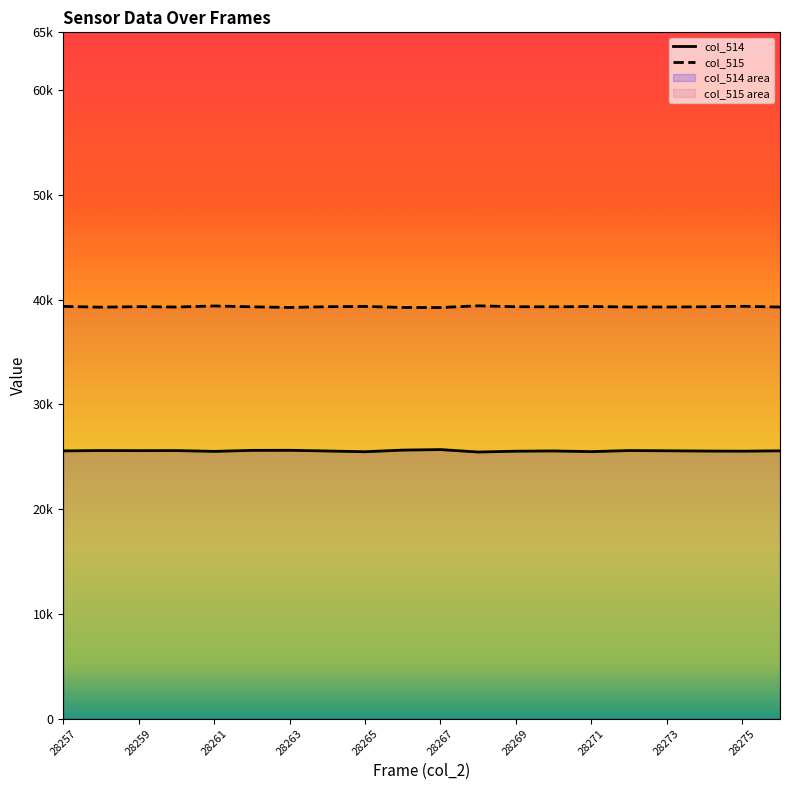

How many data points does each series have?

20